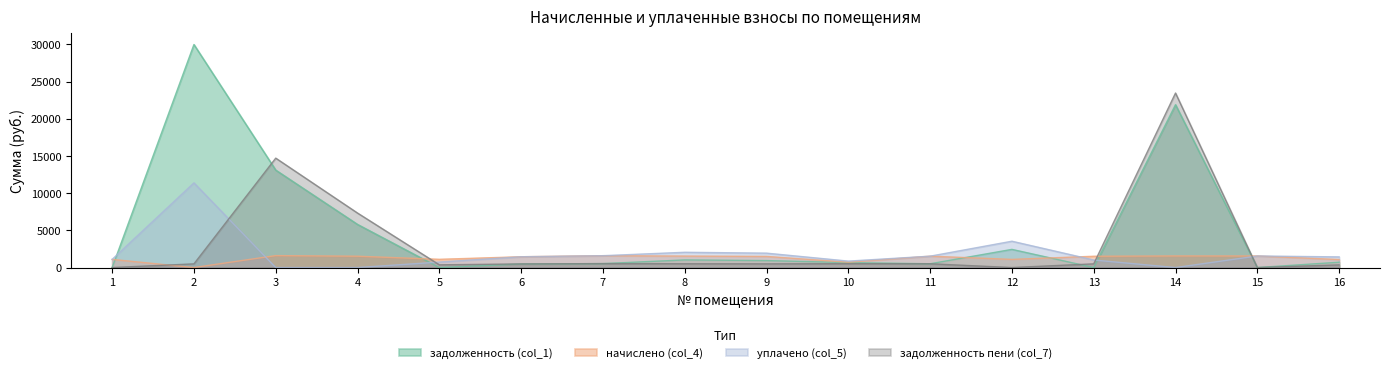

How many lines are shown in the chart?

4